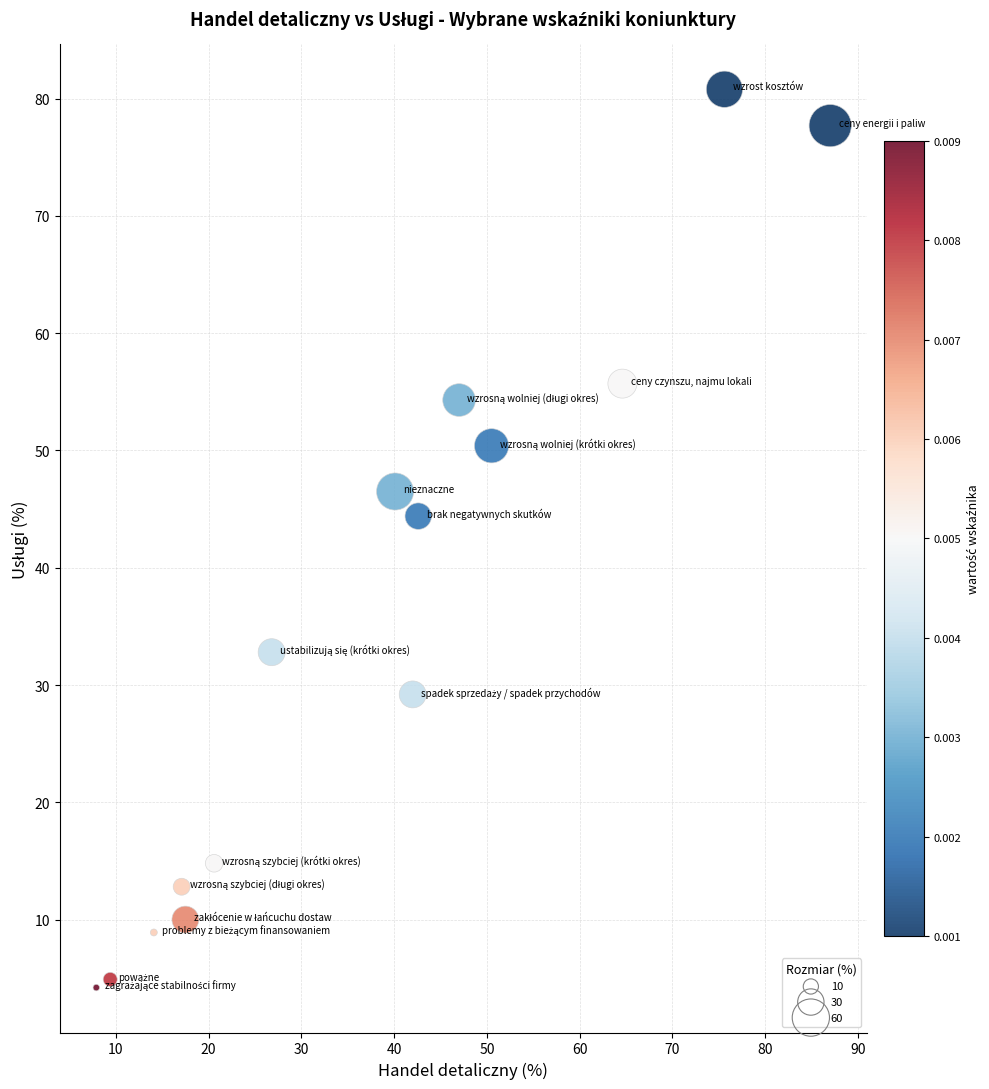

What is the range of Y values (max minus min)?

76.6